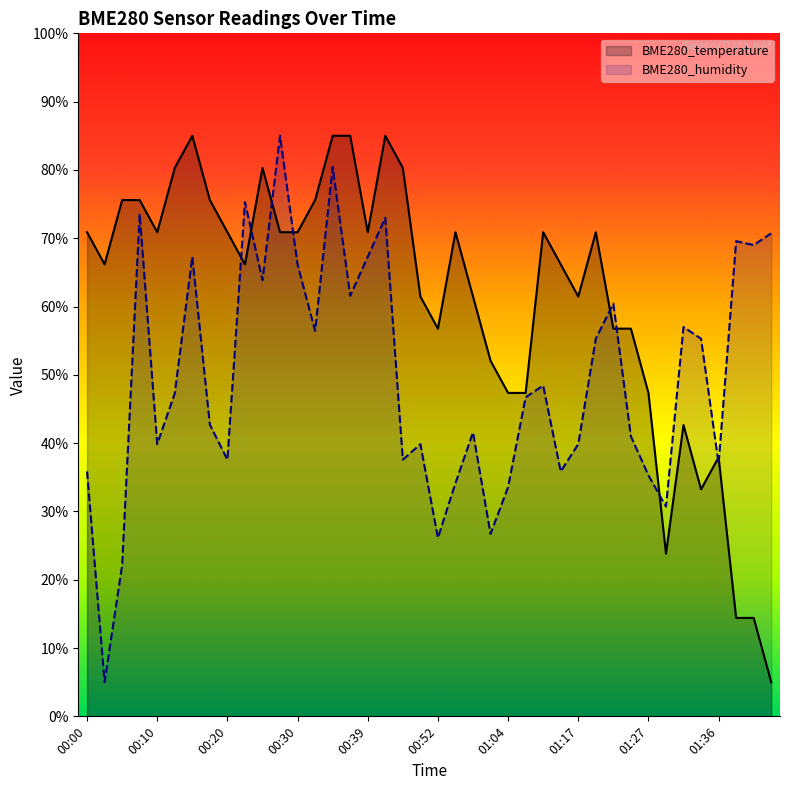

Is the value of BME280_temperature at 00:37 greater than the value of BME280_humidity at 00:49?

Yes